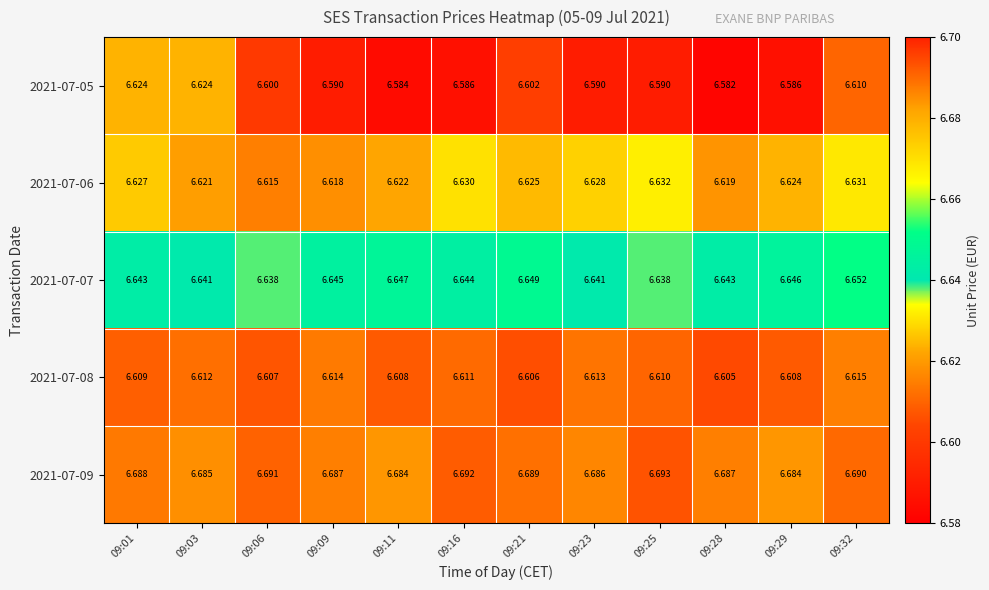

Is the value of 2021-07-07 at 09:09 greater than the value of 2021-07-08 at 09:11?

Yes